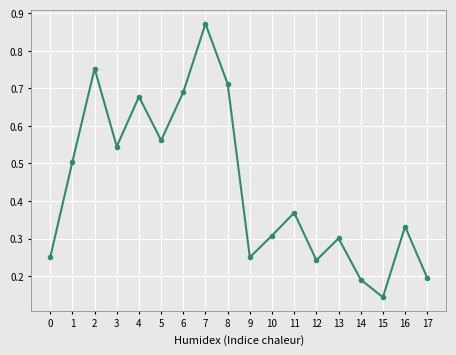

Is this an area chart (filled region under the line)?

No